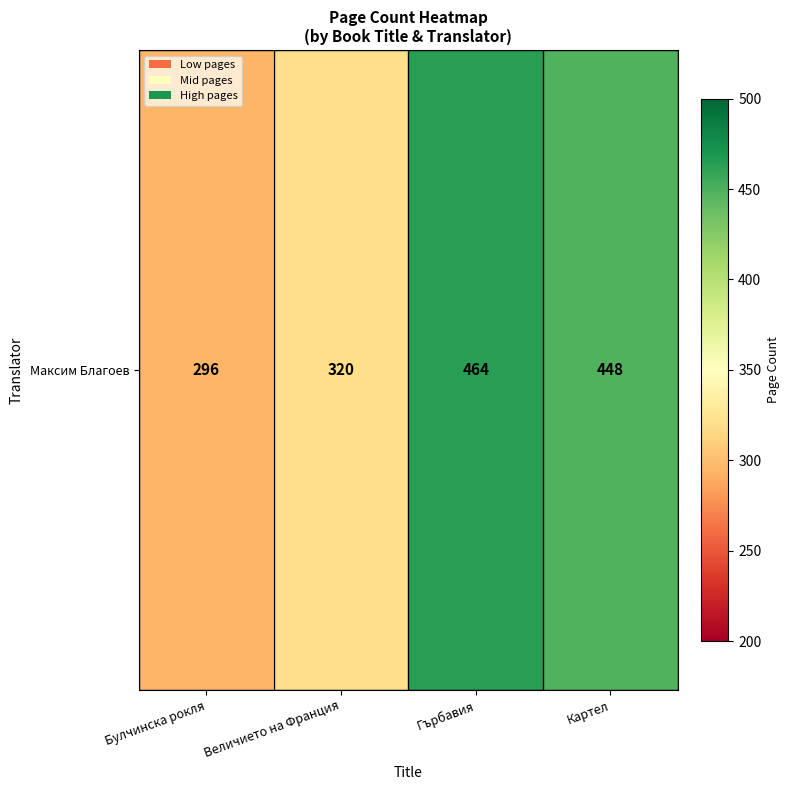

Which category has the highest value across all series?

Гърбавия